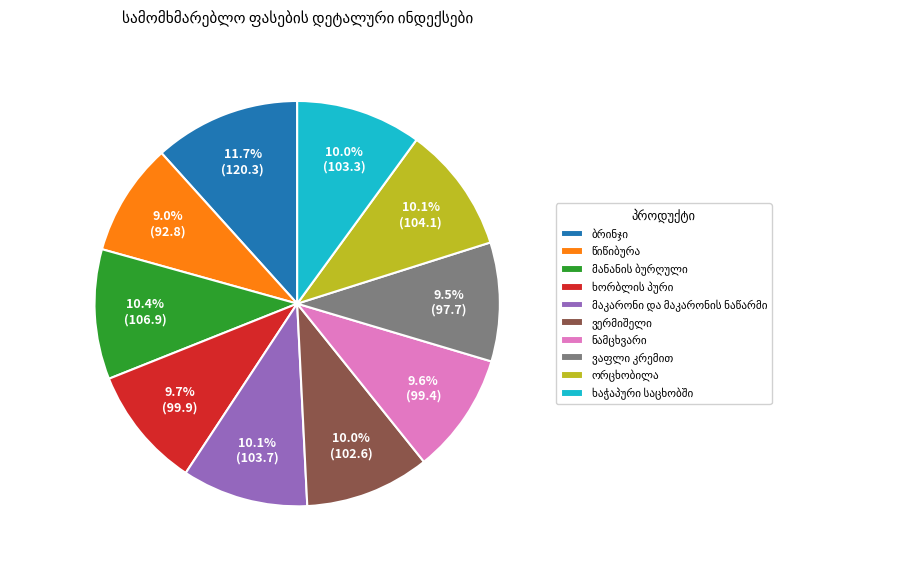

To the nearest percent, what is the difference between the largest and smallest slice percentages?

3%